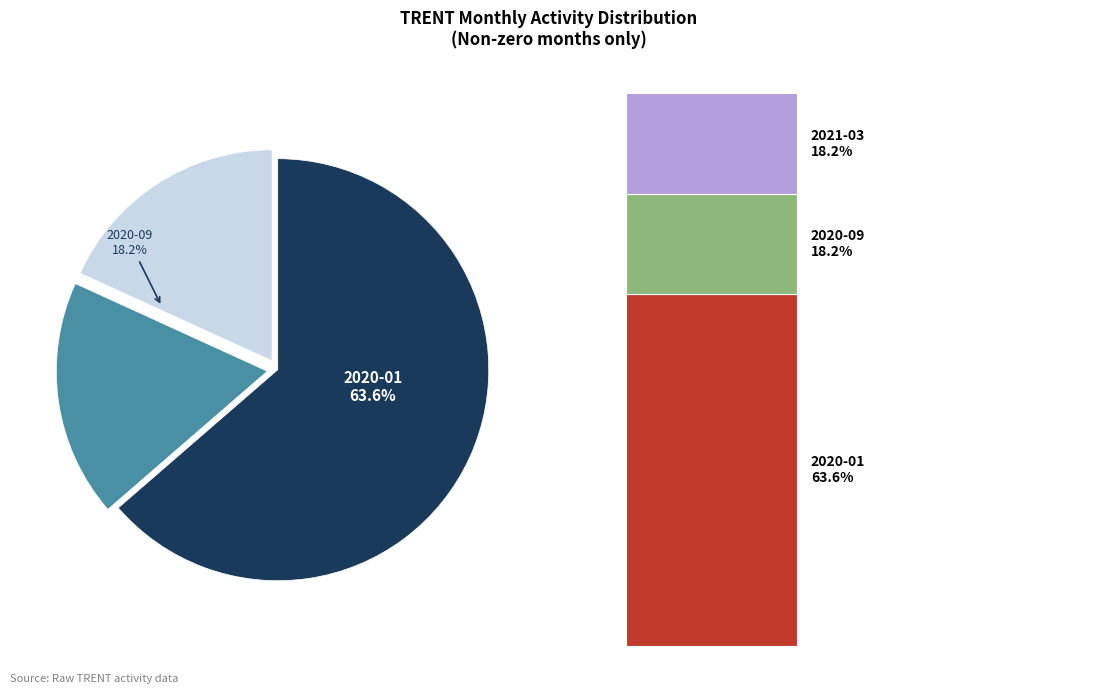

What percentage is the 2020-01 slice, to the nearest percent?

64%